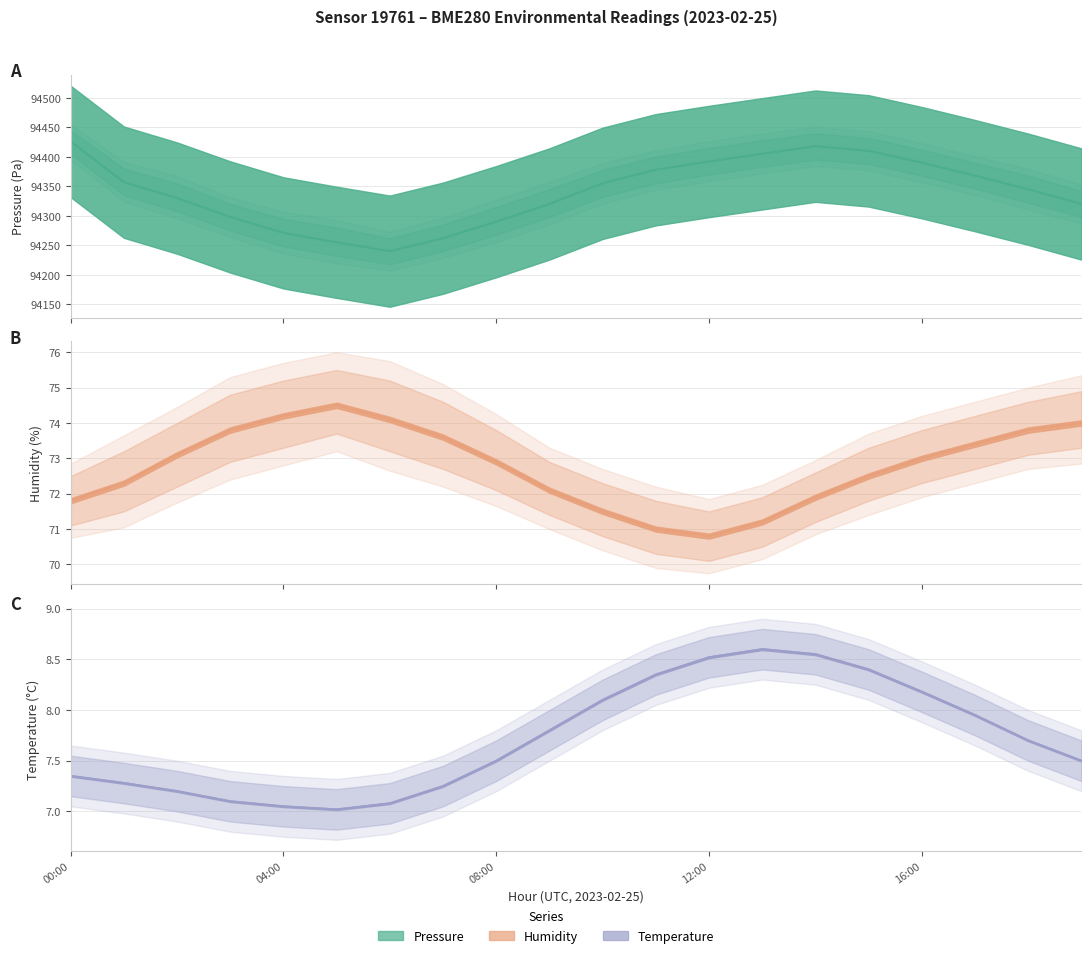

How many interior local valleys does the humidity line series have?

1